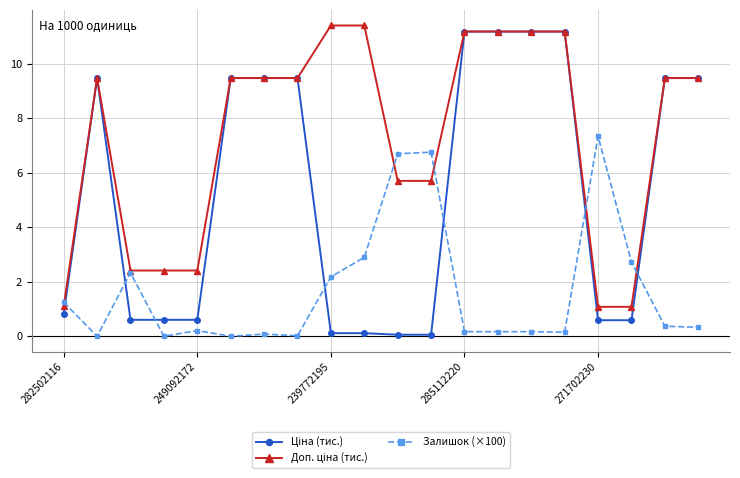

What is the maximum value shown in the chart?

11.4